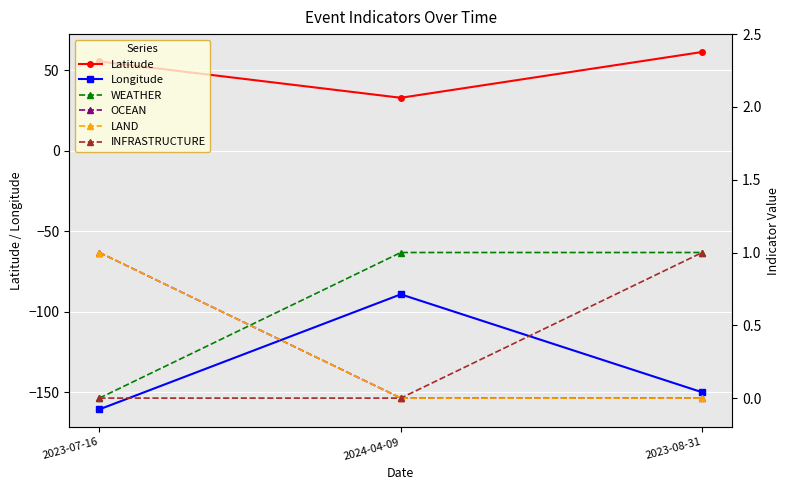

List the labels in order of INFRASTRUCTURE value, smallest first.

2023-07-16, 2024-04-09, 2023-08-31